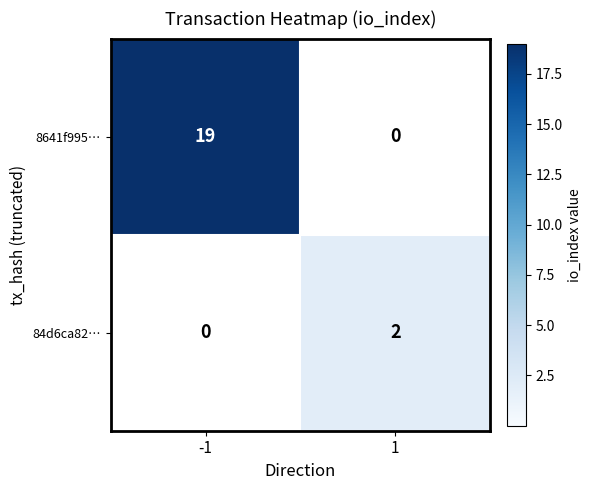

How many categories are shown in the chart?

2